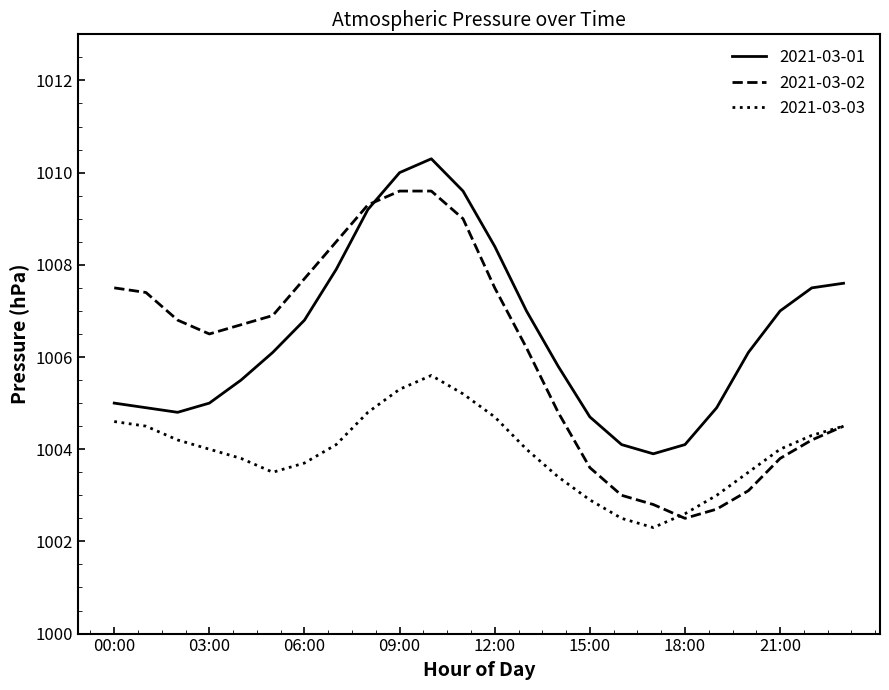

What is the maximum value shown in the chart?

1010.3